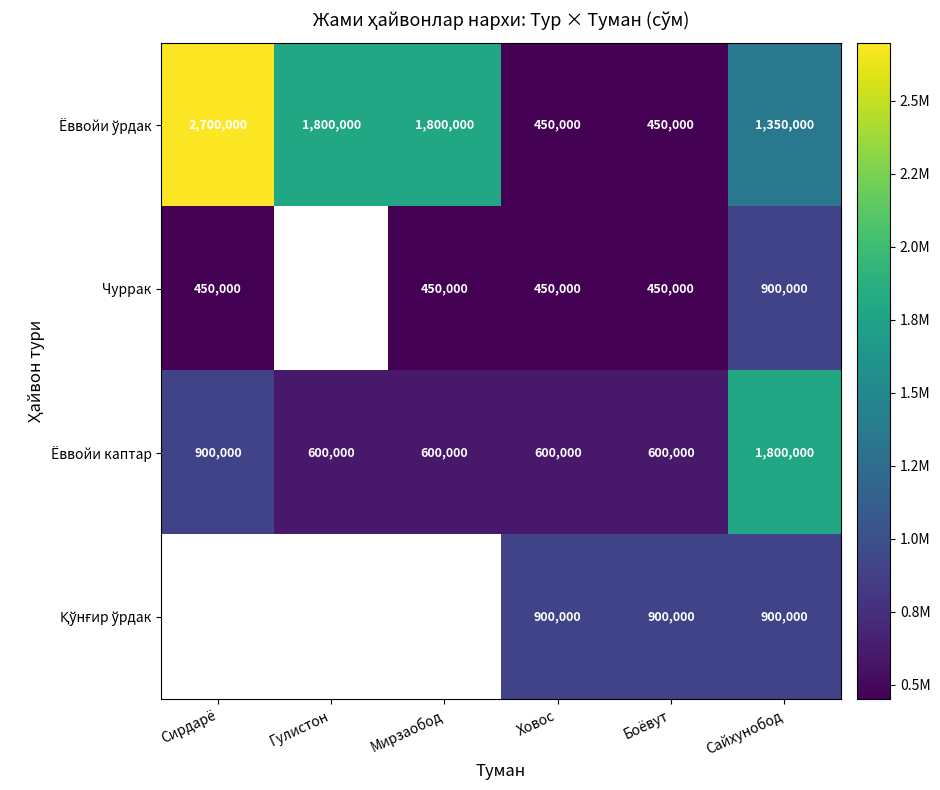

Which category has the lowest value across all series?

Ховос